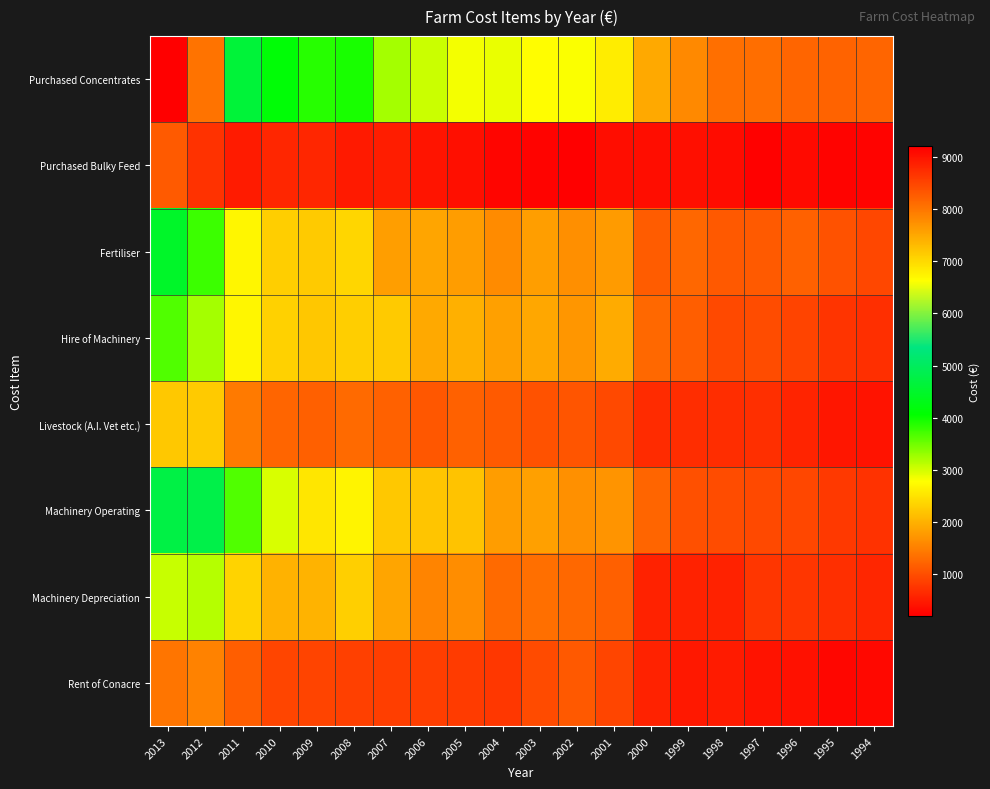

At which category is the sum across all series the highest?

2013